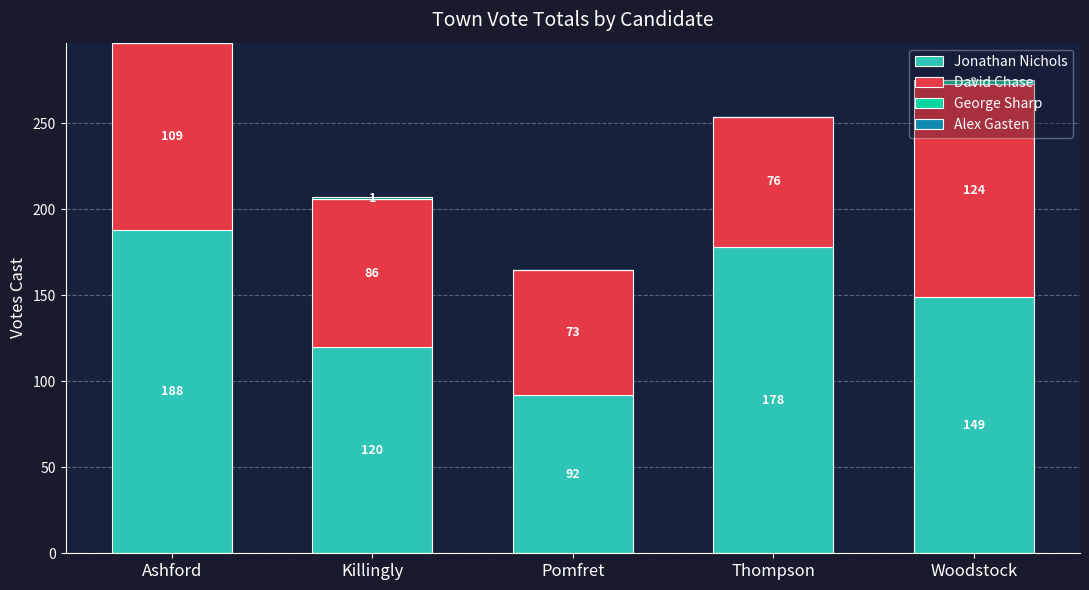

At which label does Jonathan Nichols reach its peak?

Ashford